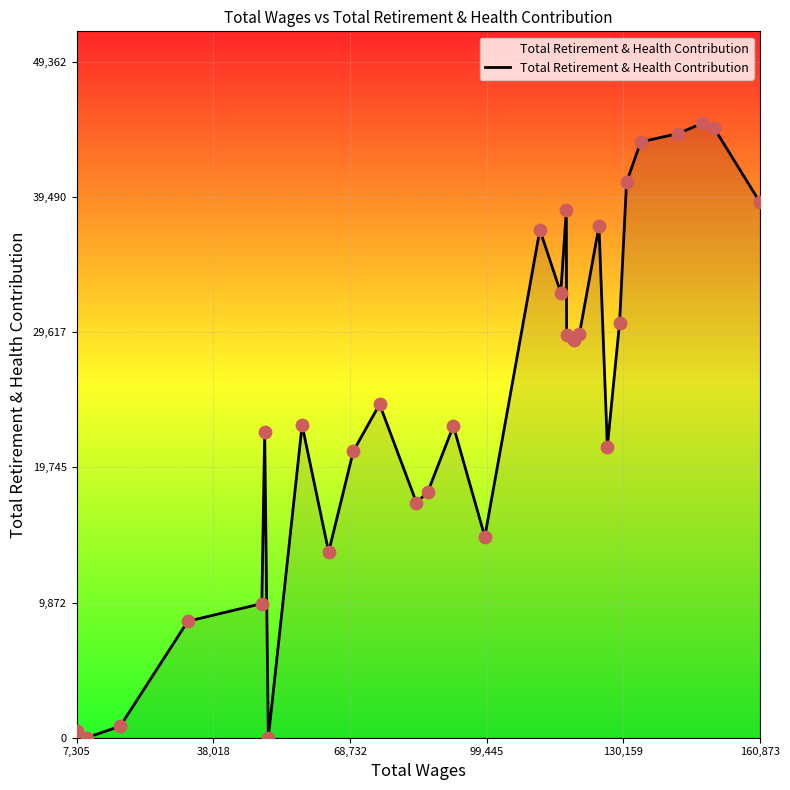

What is the maximum value shown in the chart?

44875